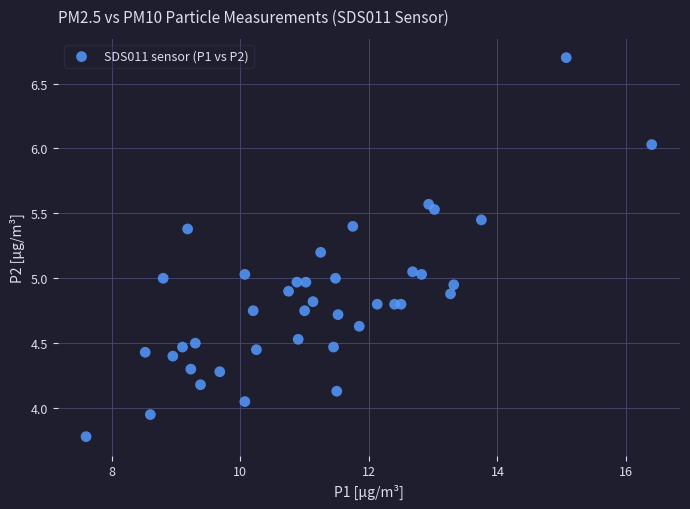

What is the range of Y values (max minus min)?

2.9